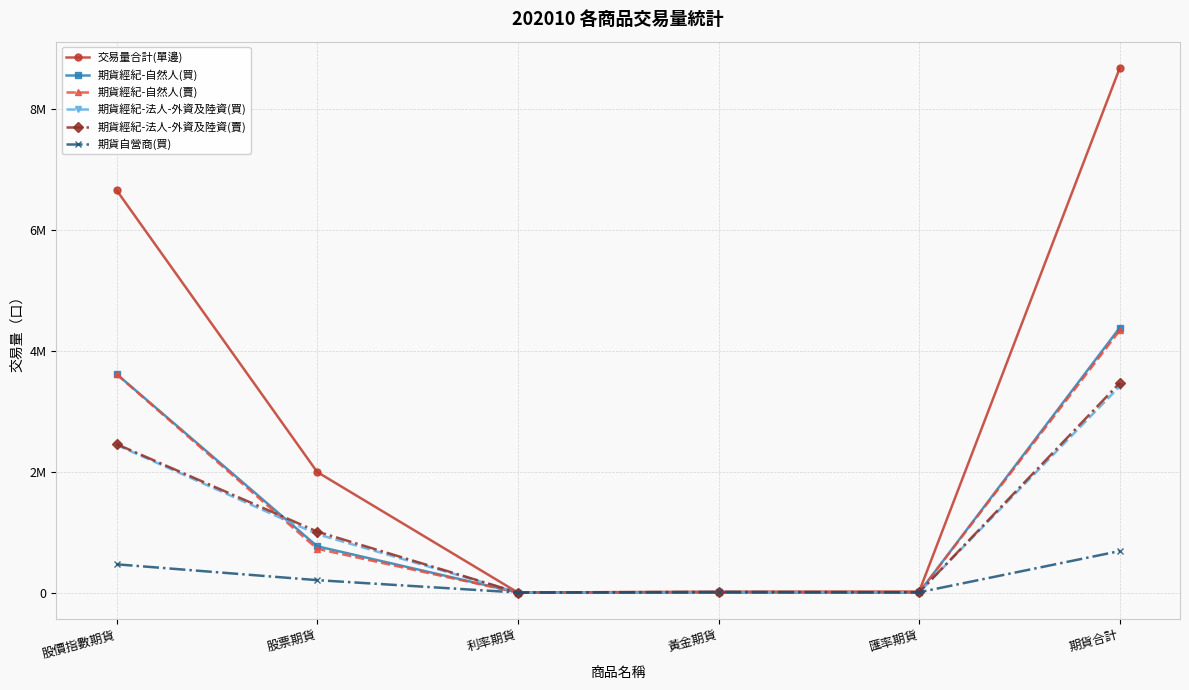

What is the sum of all 期貨經紀-自然人(買) values?

8774006